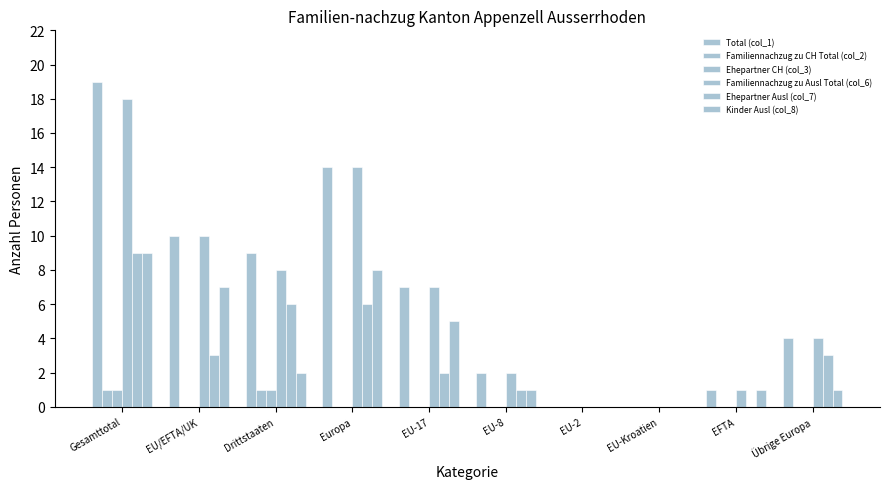

At Europa, list the series in order from largest to smallest.

Total (col_1), Familiennachzug zu Ausl Total (col_6), Kinder Ausl (col_8), Ehepartner Ausl (col_7), Familiennachzug zu CH Total (col_2), Ehepartner CH (col_3)